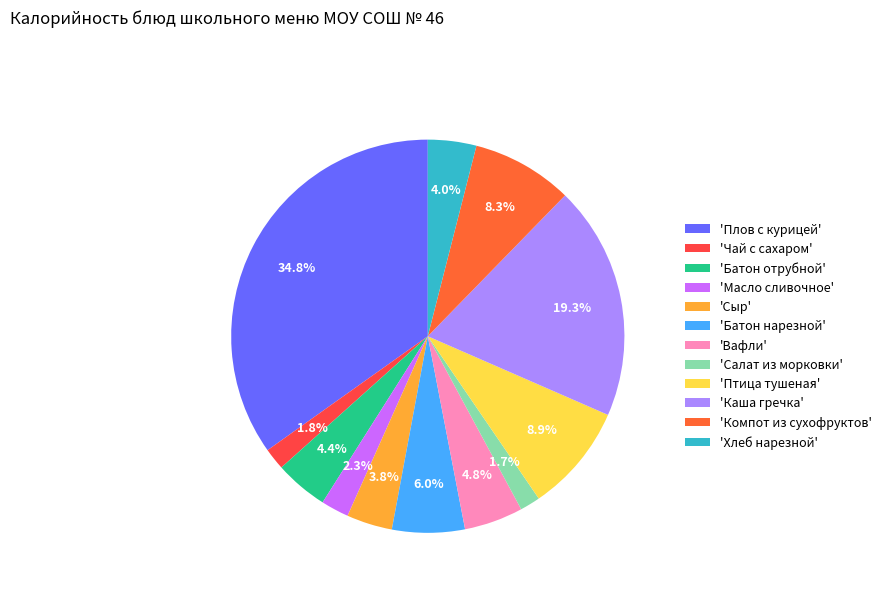

Count the number of slices in the pie.

12